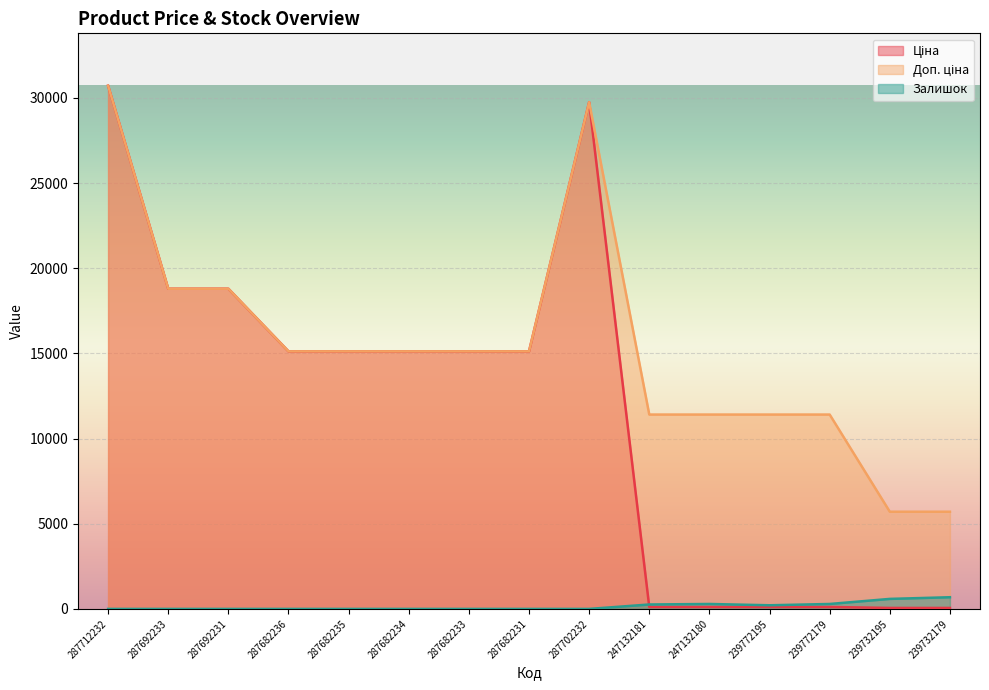

True or false: Залишок has a value of 0.0 at 287682234.

True